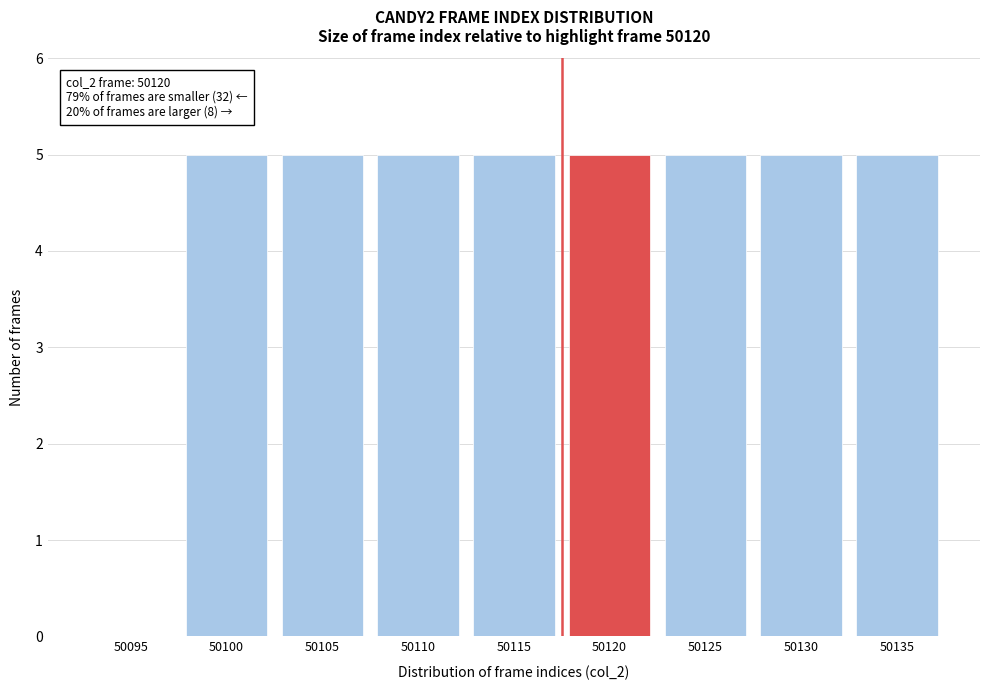

Reading left to right, extract all data points from this chart.

50095=0	50100=5	50105=5	50110=5	50115=5	50120=5	50125=5	50130=5	50135=5